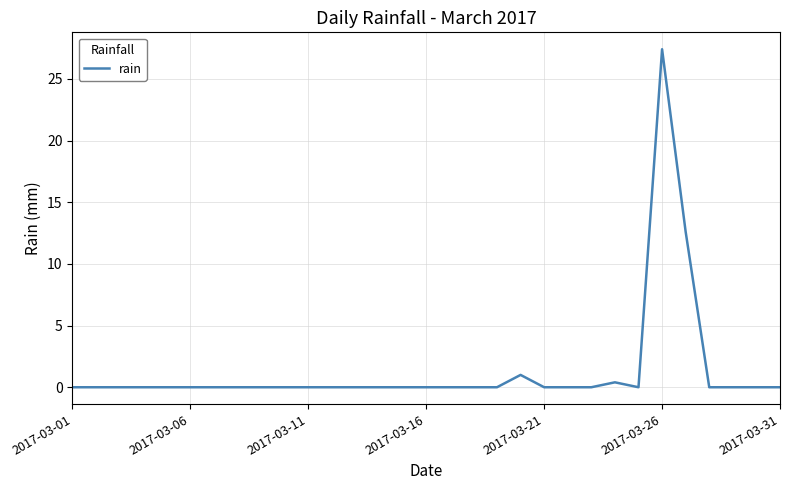

What is the difference between the maximum and minimum values?

27.4